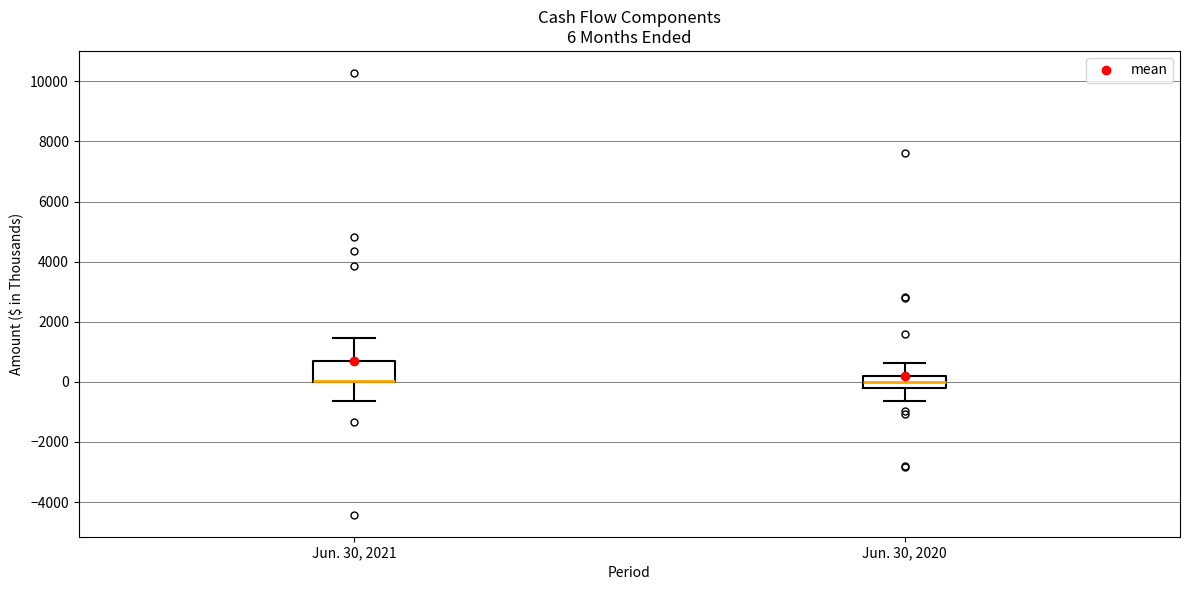

Which box is the tallest, from its lower edge to its upper edge?

Jun. 30, 2021